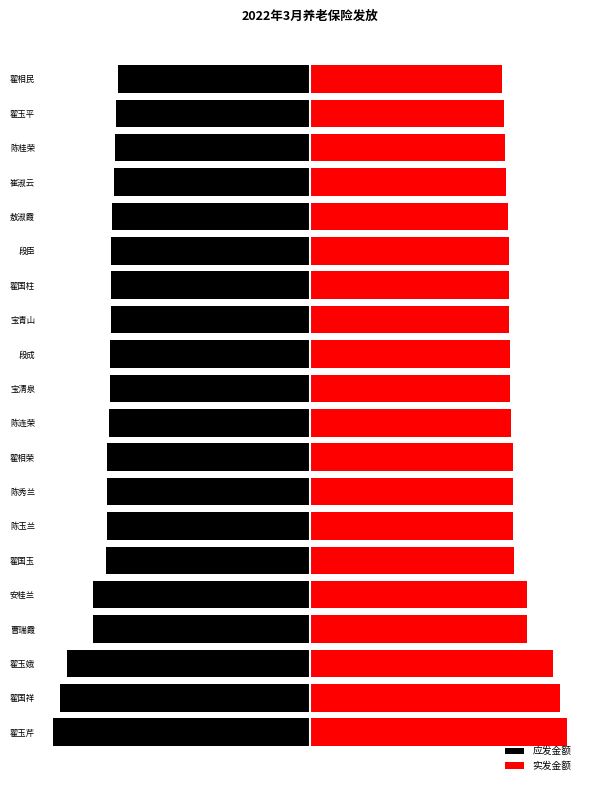

List the labels in order of 实发金额 value, smallest first.

翟相民, 翟玉平, 陈桂荣, 崔淑云, 敖淑霞, 段臣, 翟国柱, 宝青山, 段成, 宝清泉, 陈连荣, 陈玉兰, 陈秀兰, 翟相荣, 翟国玉, 安桂兰, 曹瑞霞, 翟玉娥, 翟国祥, 翟玉芹